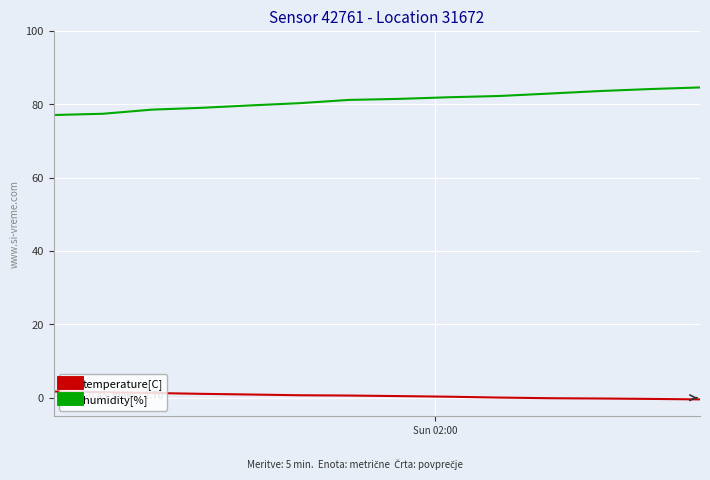

Rank the series by their average value, from lowest to highest.

temperature[C], humidity[%]